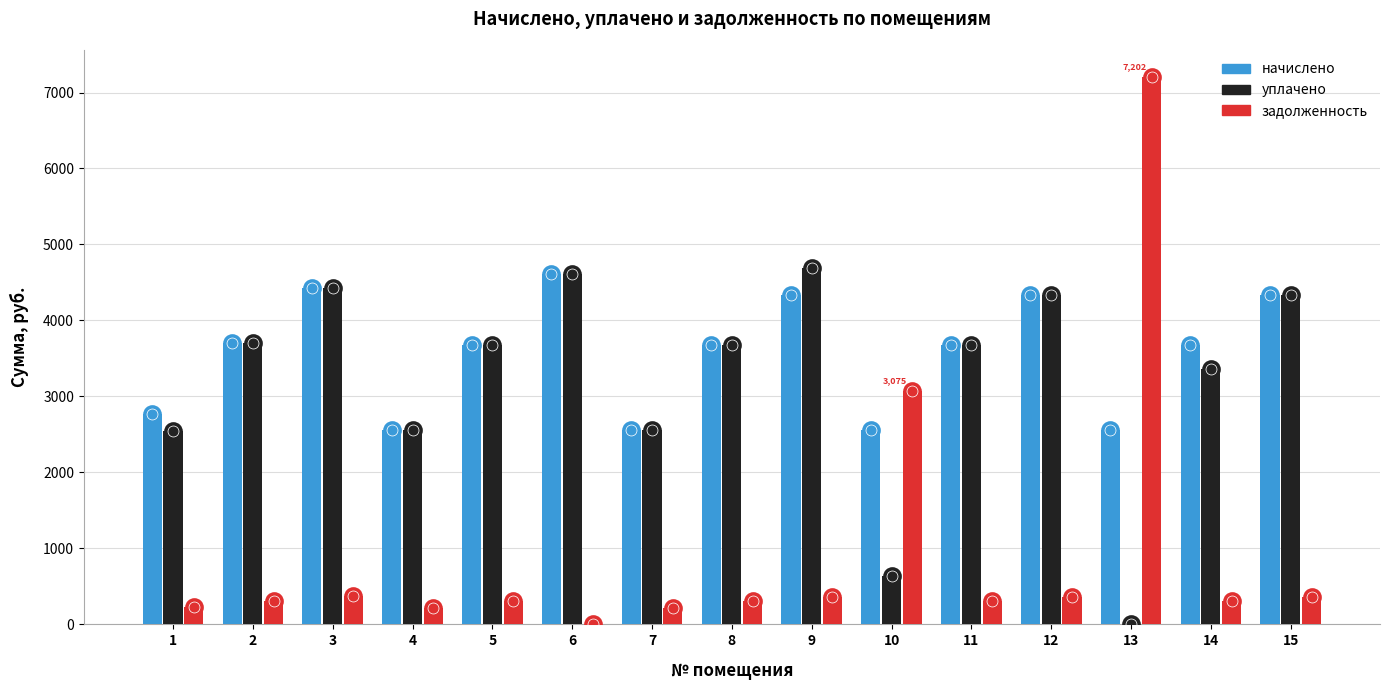

At which category is the sum across all series the highest?

13